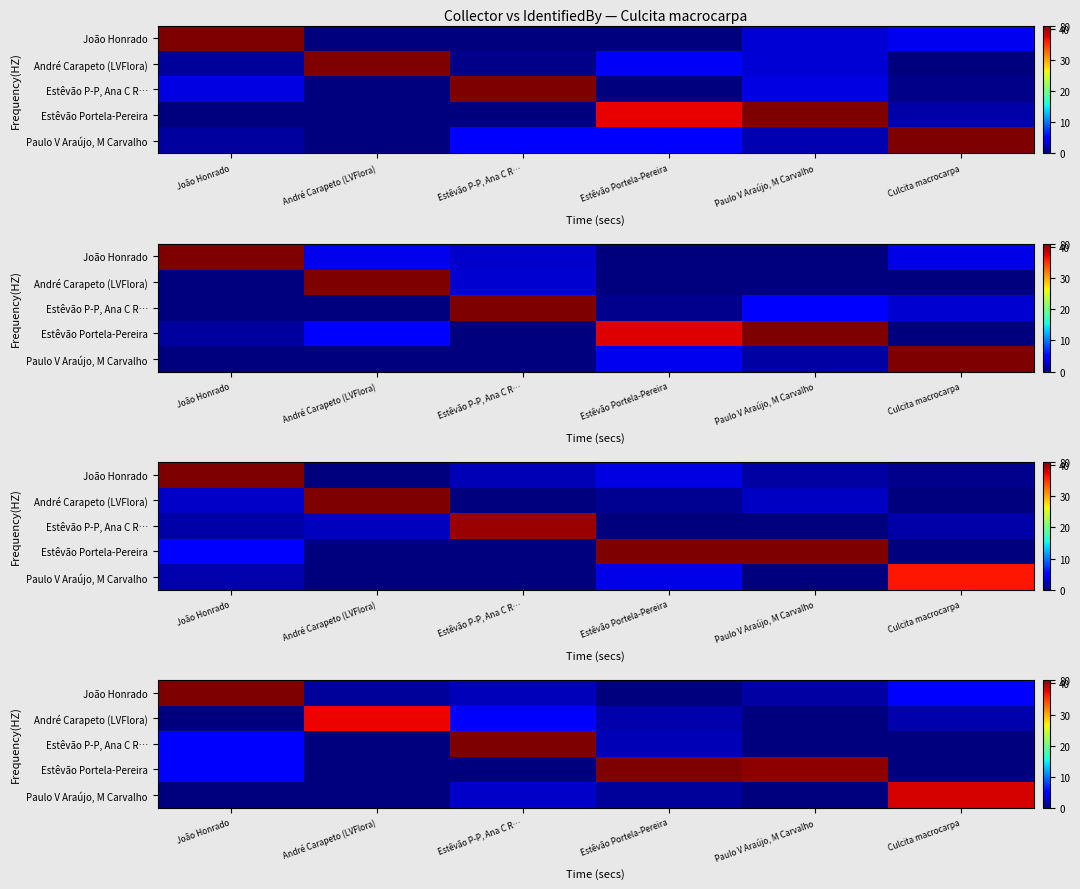

Where is row_0 nearest to the value 20?

Culcita macrocarpa